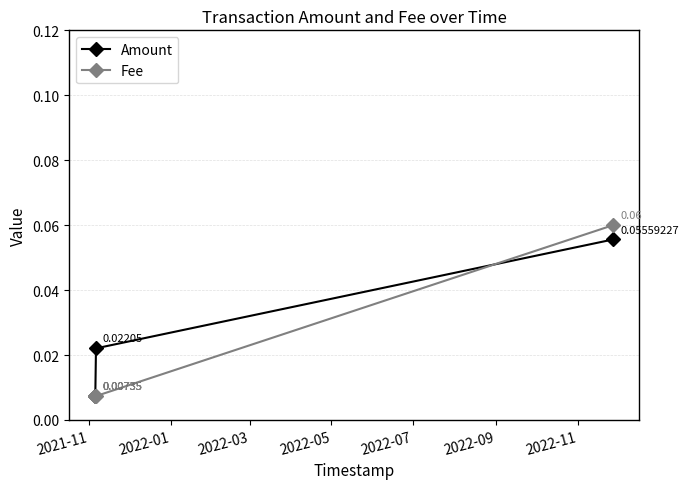

Which series has the largest range (max minus min)?

Fee